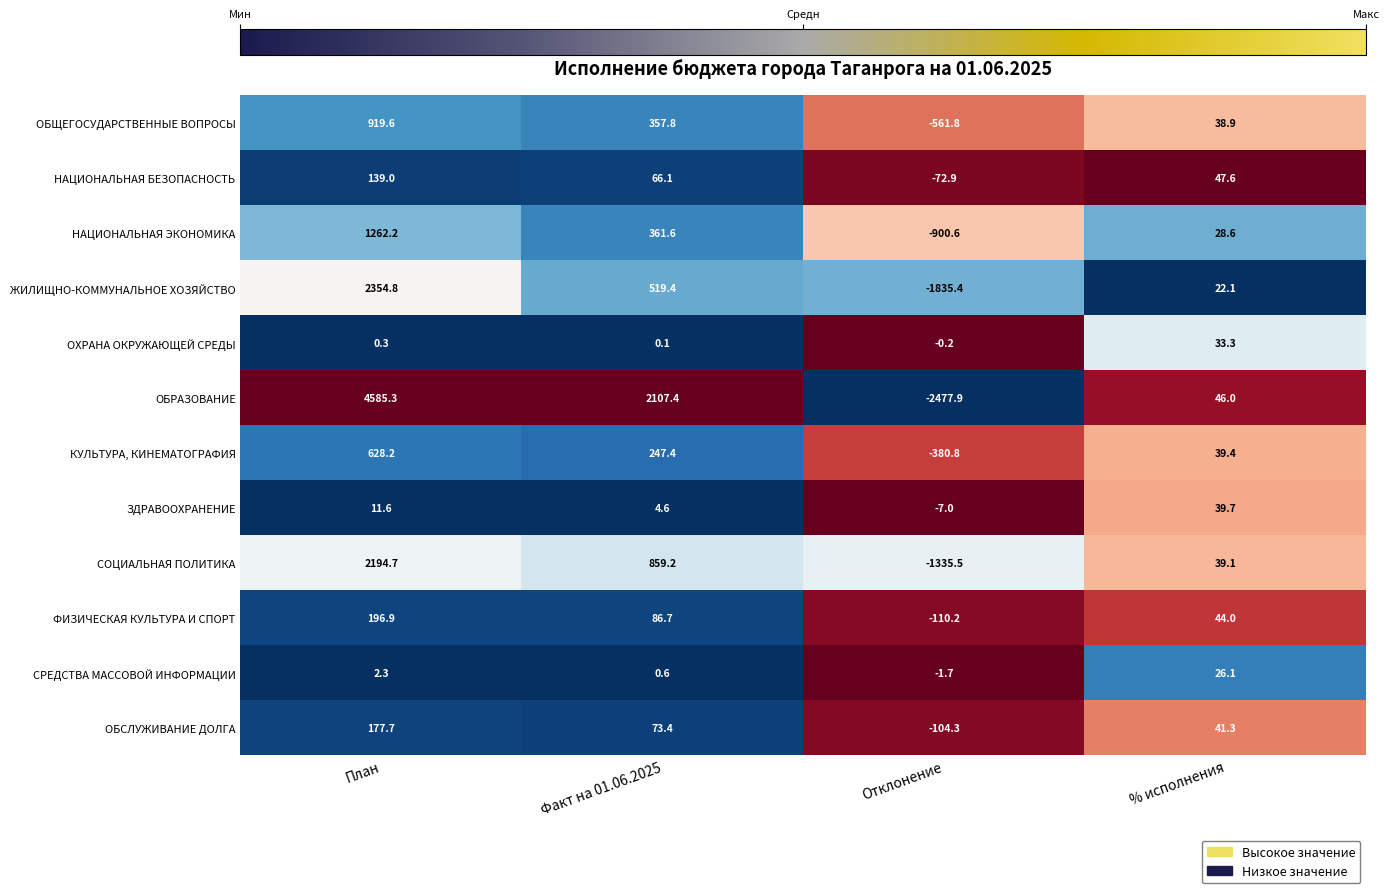

What is the difference between the ЗДРАВООХРАНЕНИЕ values at Факт на 01.06.2025 and % исполнения?

35.1